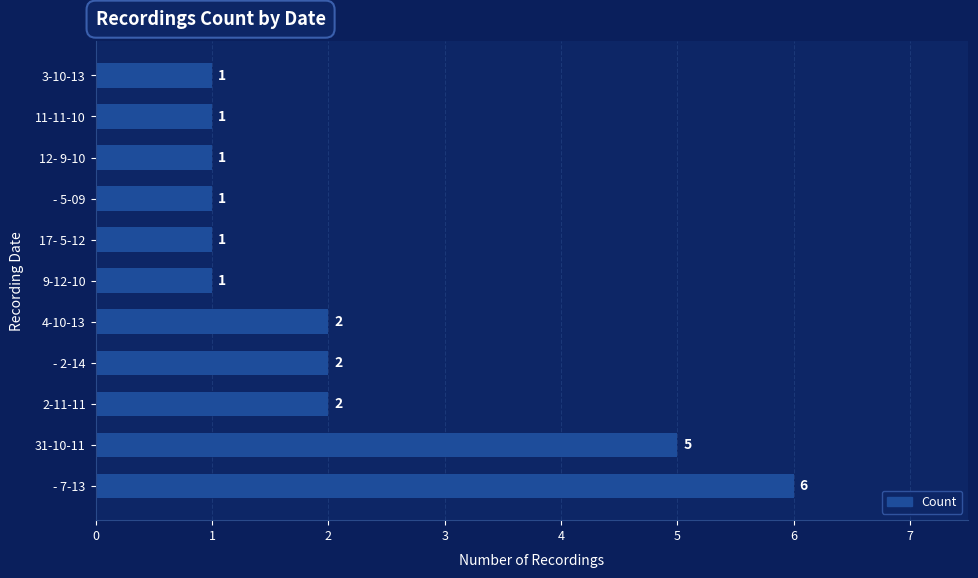

The chart shows a value of 0 at 9-12-10. True or false?

False